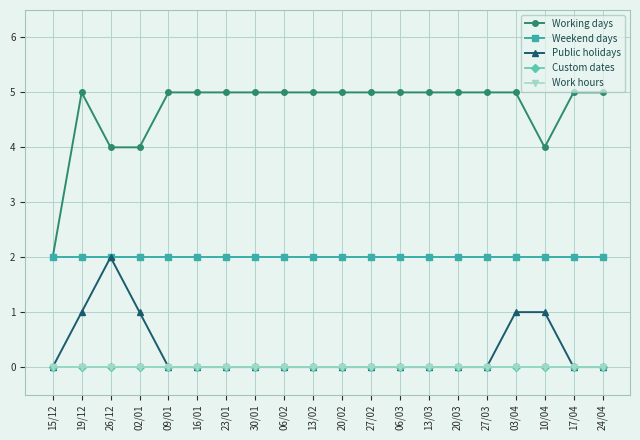

How many lines are shown in the chart?

5